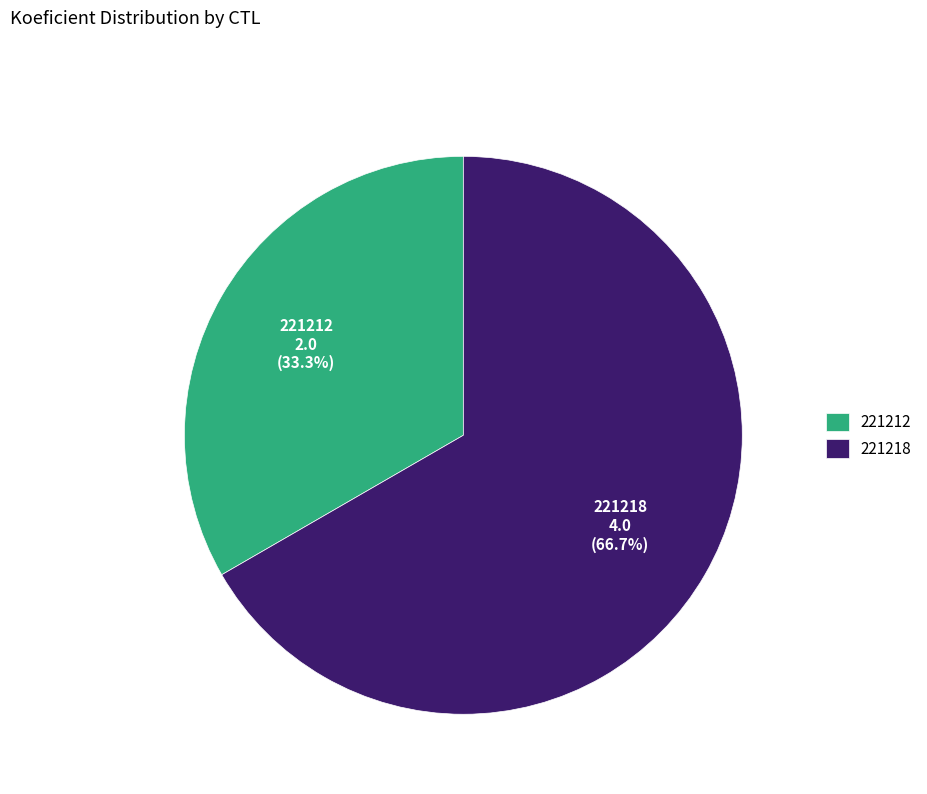

To the nearest percent, what is the difference between the largest and smallest slice percentages?

33%